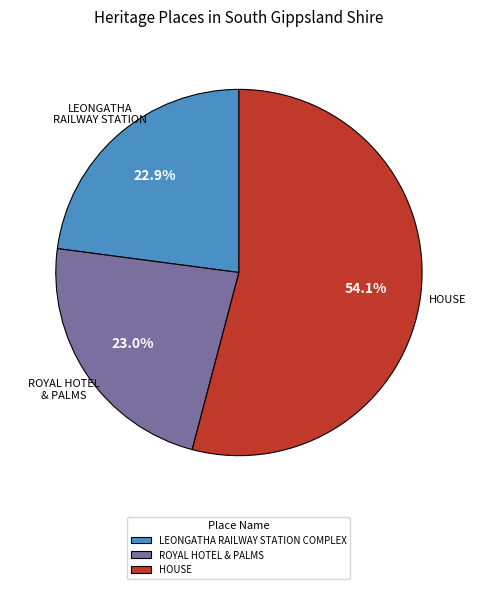

To the nearest percent, what is the average slice percentage?

33%